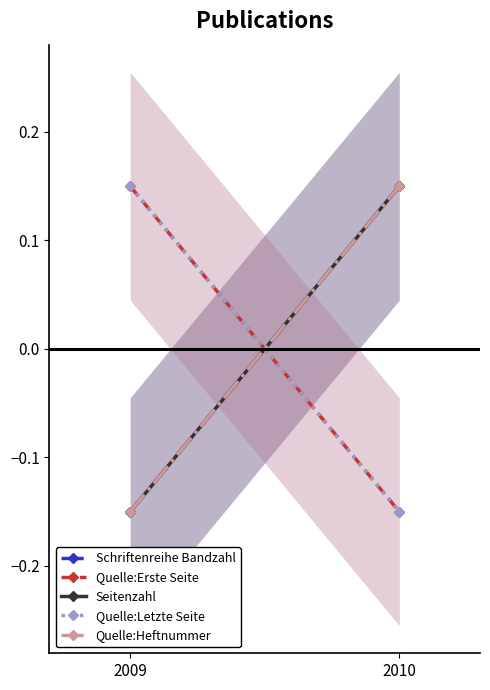

How many data points in Quelle:Letzte Seite are above 0?

1